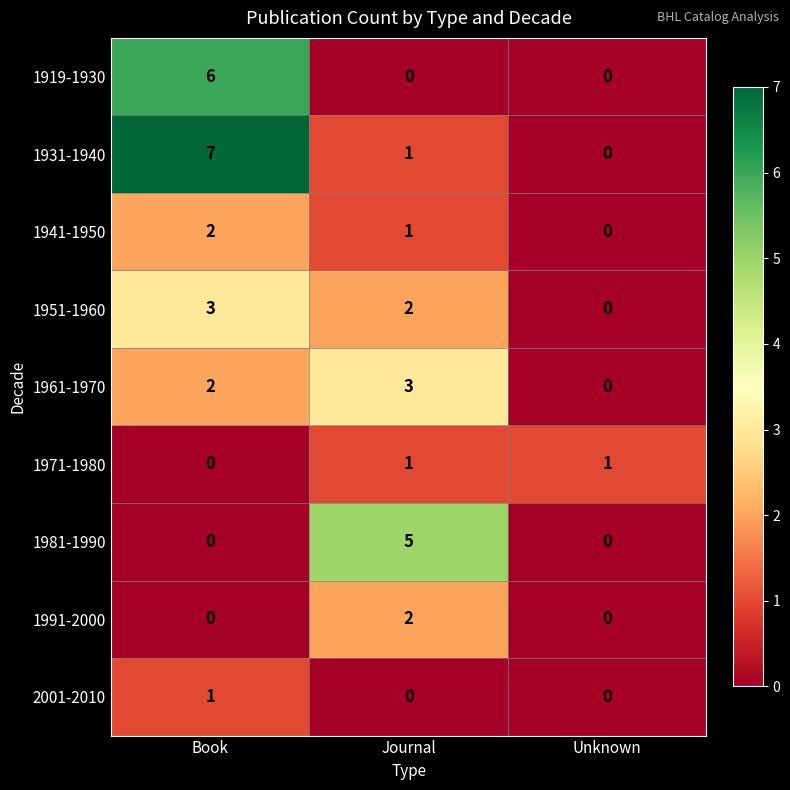

List the labels in order of 1941-1950 value, largest first.

Book, Journal, Unknown